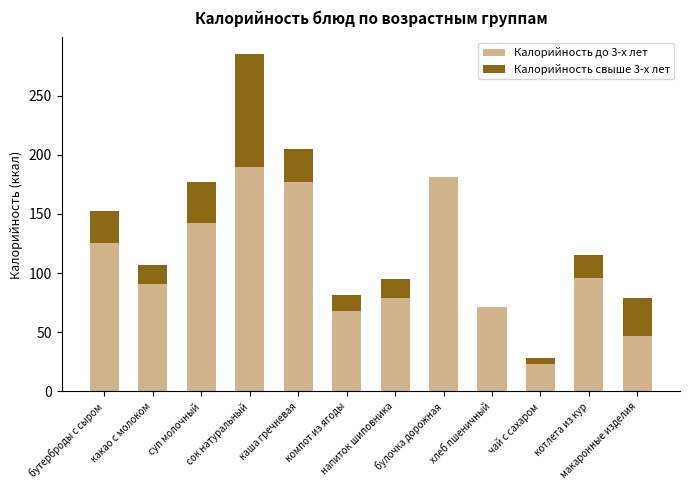

What is the sum of all Калорийность до 3-х лет values?

1291.3